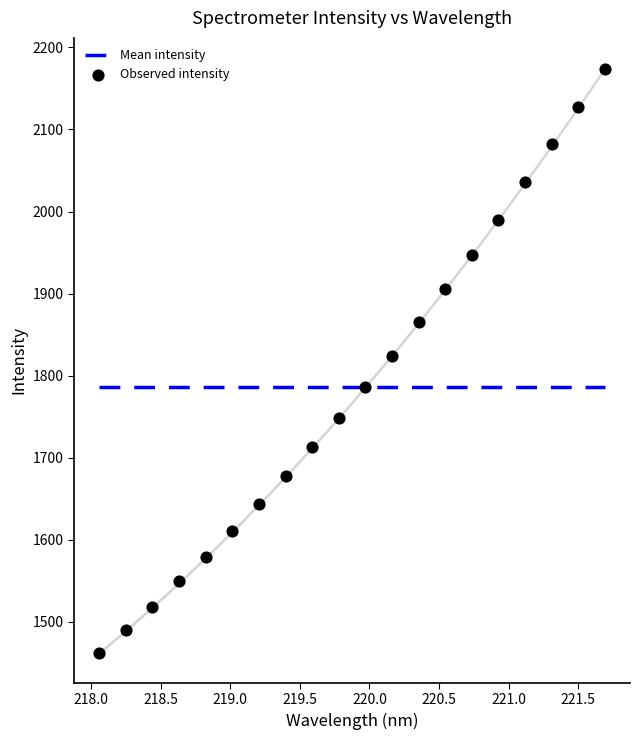

What is the range of Y values (max minus min)?

710.8